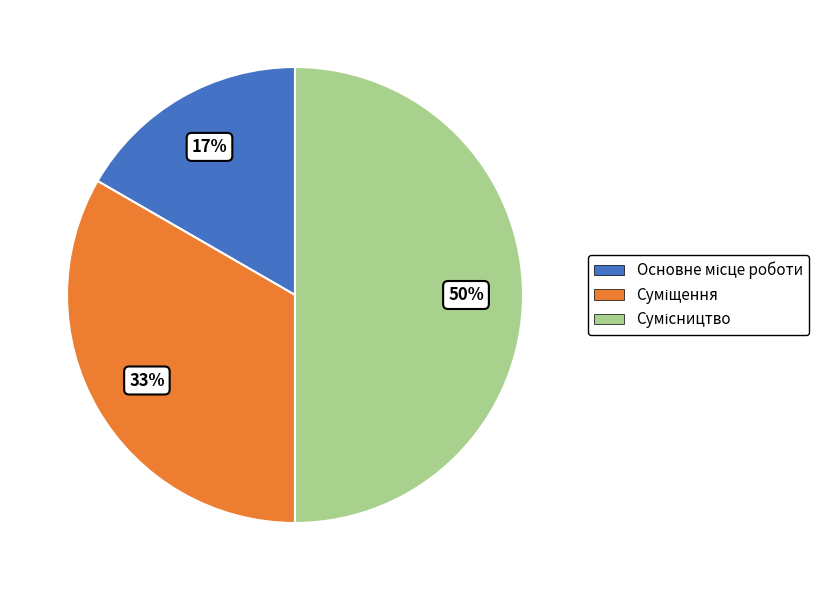

How many slices are in this pie chart?

3